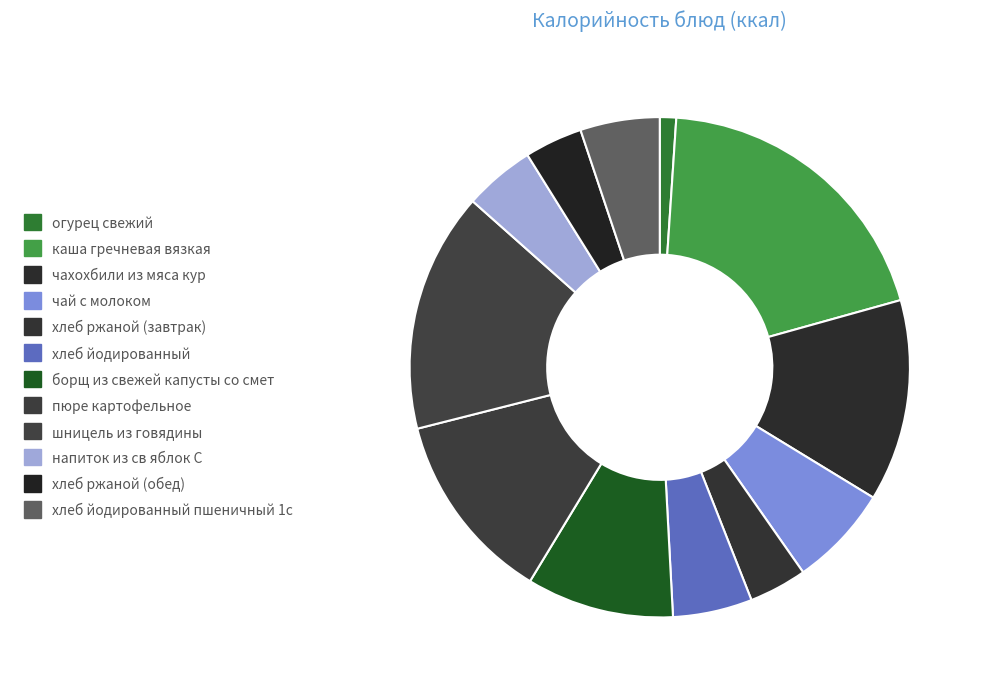

Count the number of slices in the pie.

12